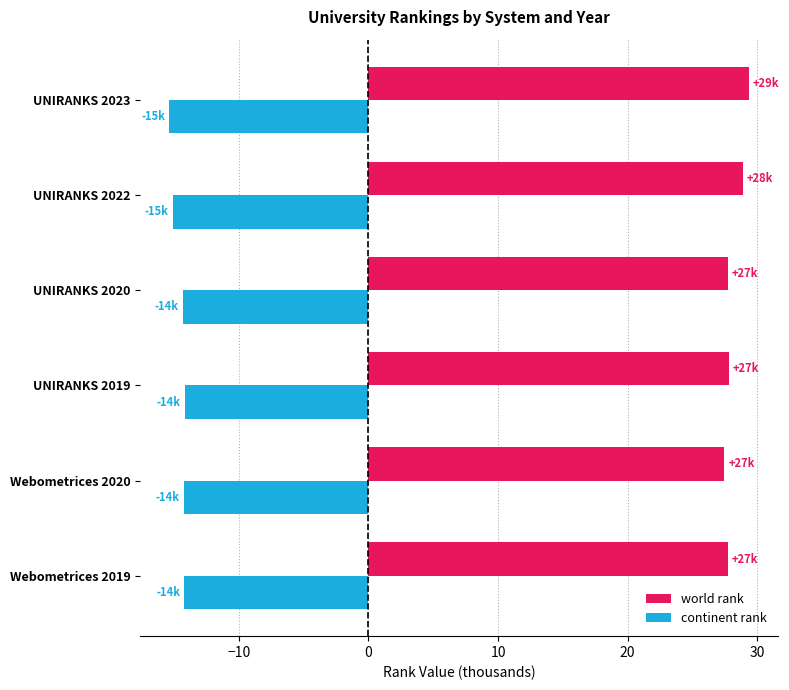

What is the minimum value for world rank?

27.5